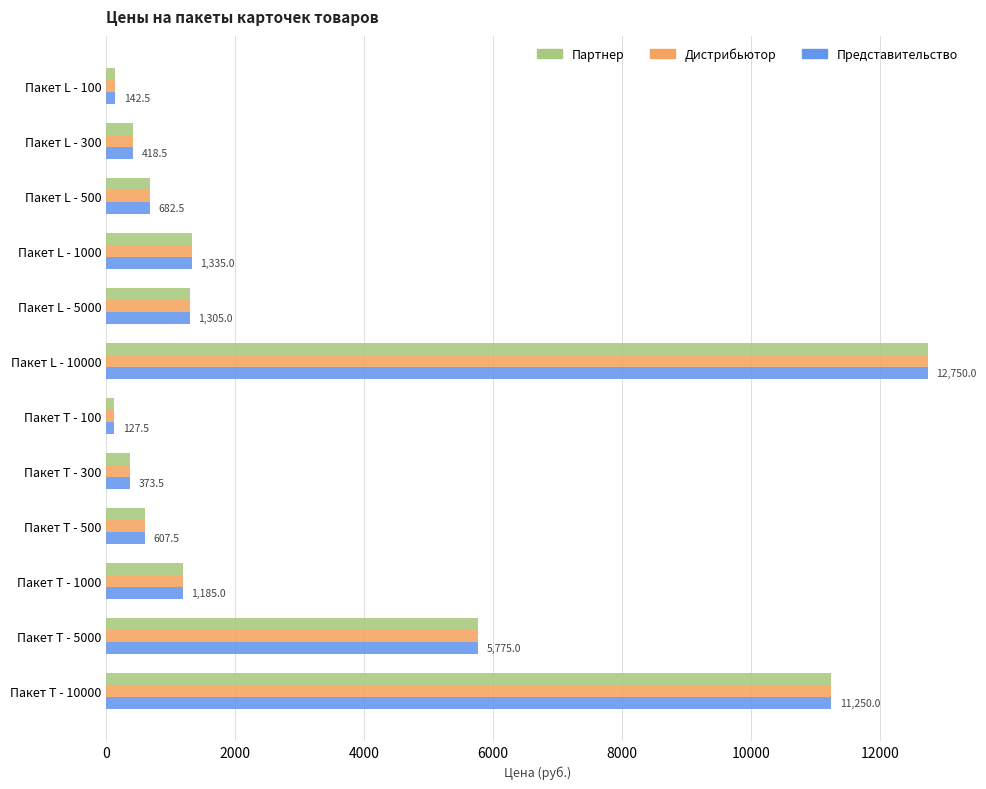

What is the maximum value for Дистрибьютор?

12750.0